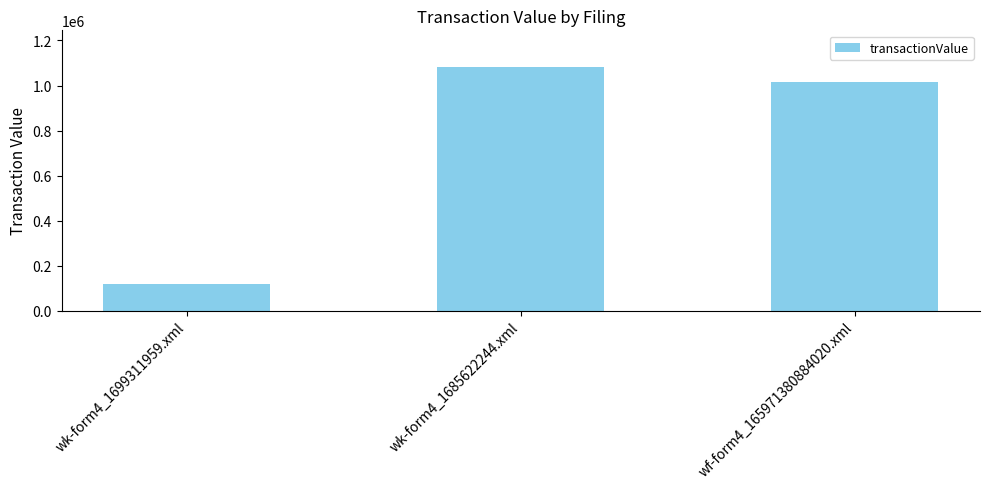

List the labels in order of value, smallest first.

wk-form4_1699311959.xml, wf-form4_165971380884020.xml, wk-form4_1685622244.xml